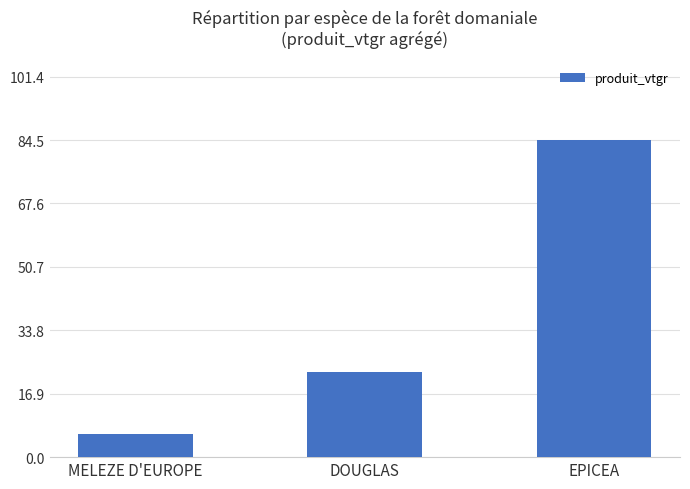

How many distinct data groups are displayed?

1